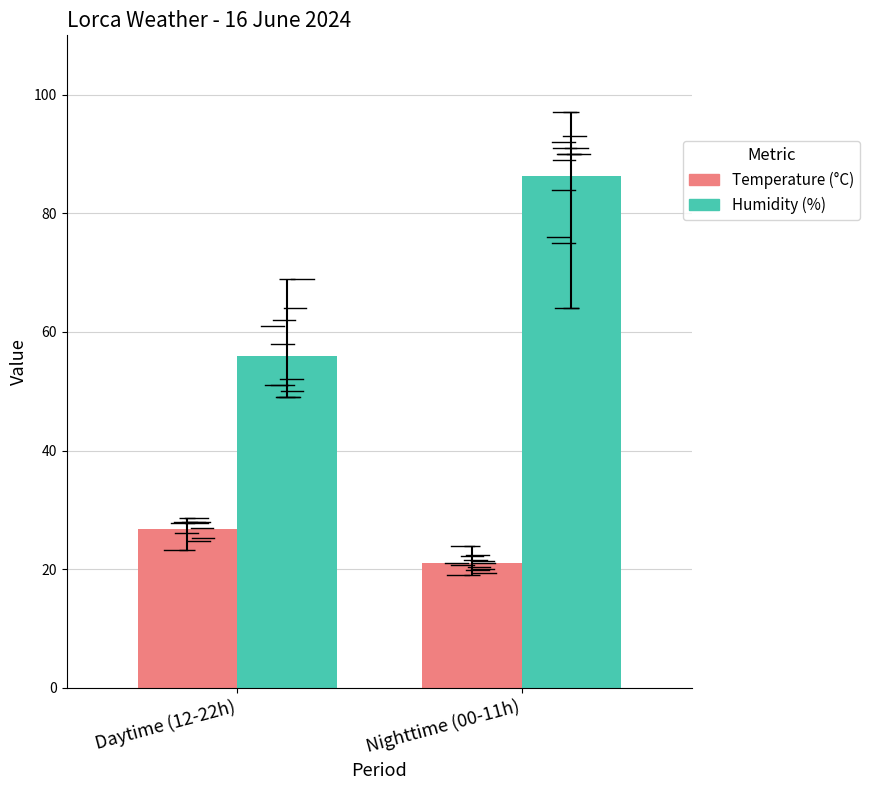

Which series changed the most between Daytime (12-22h) and Nighttime (00-11h)?

Humidity (%)